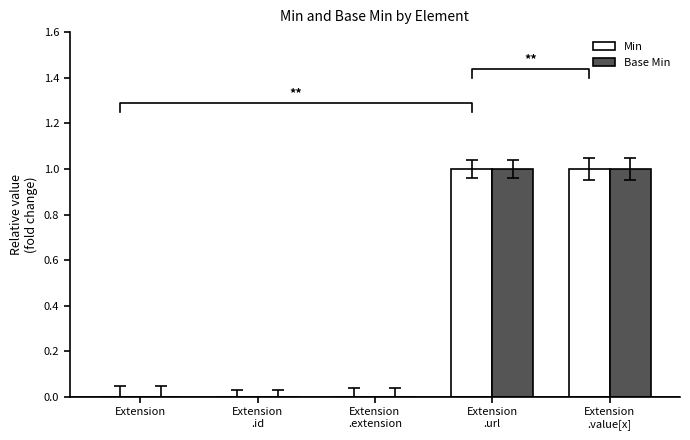

What position from the right is Extension?

5